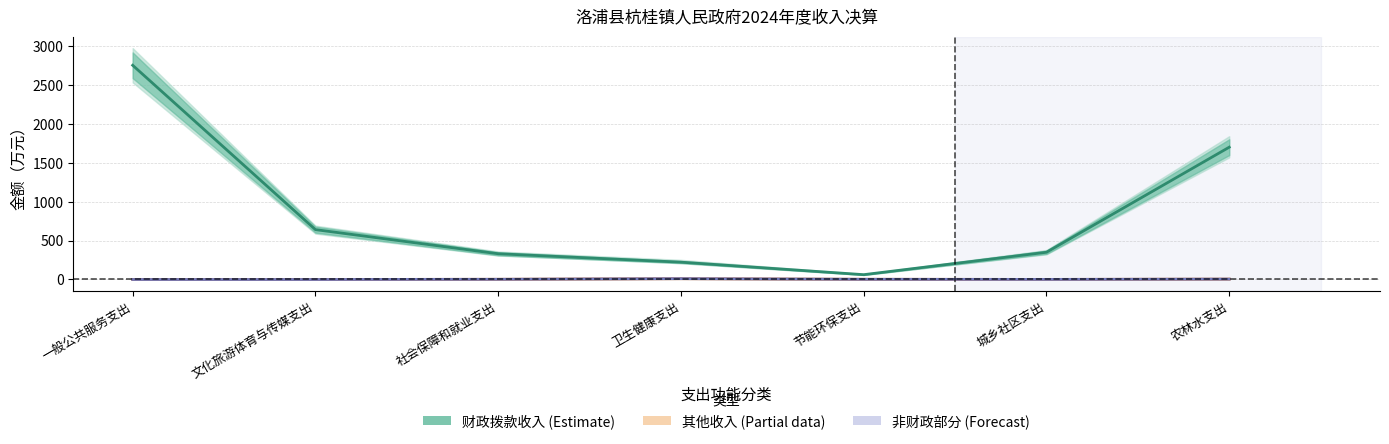

Which series has the largest total across all categories?

财政拨款收入